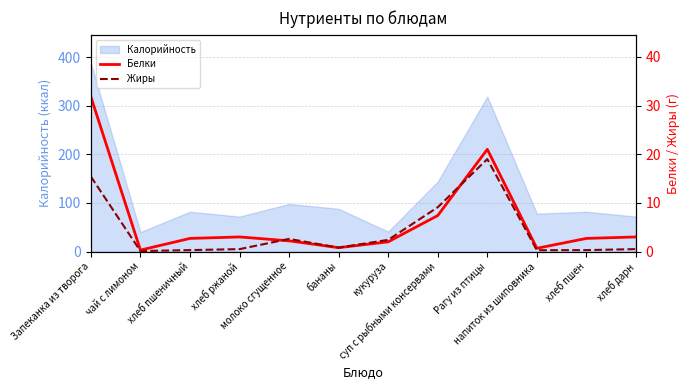

What is the maximum value for Калорийность?

388